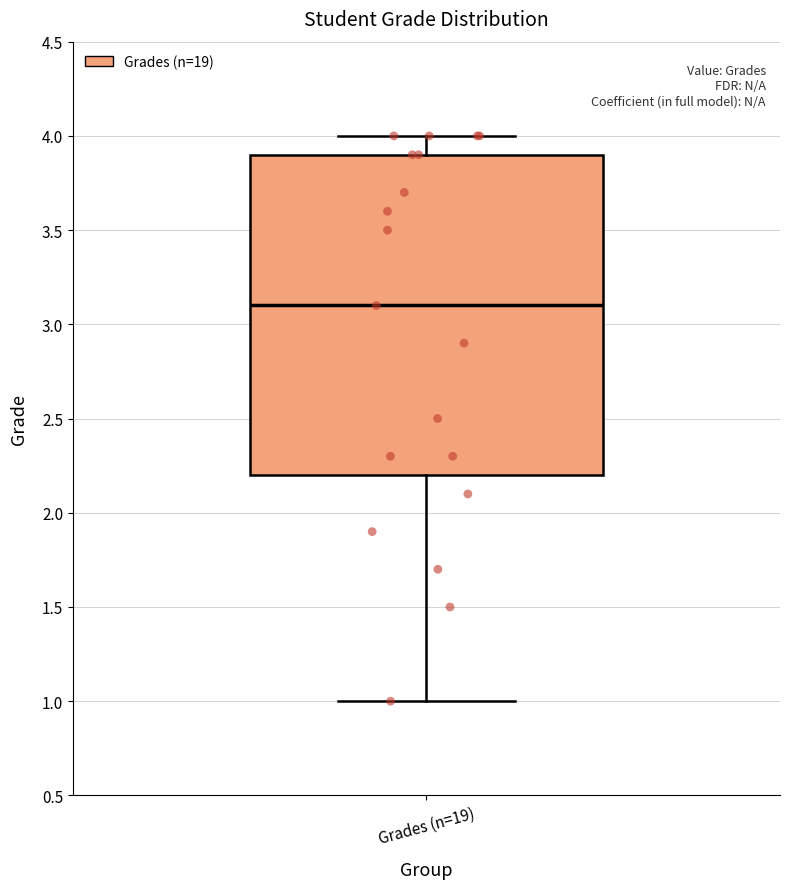

Where is the upper edge of the box for Grades (n=19) on the y-axis? The values are not printed on the chart, so give them approximately, as read against the axis.

3.9